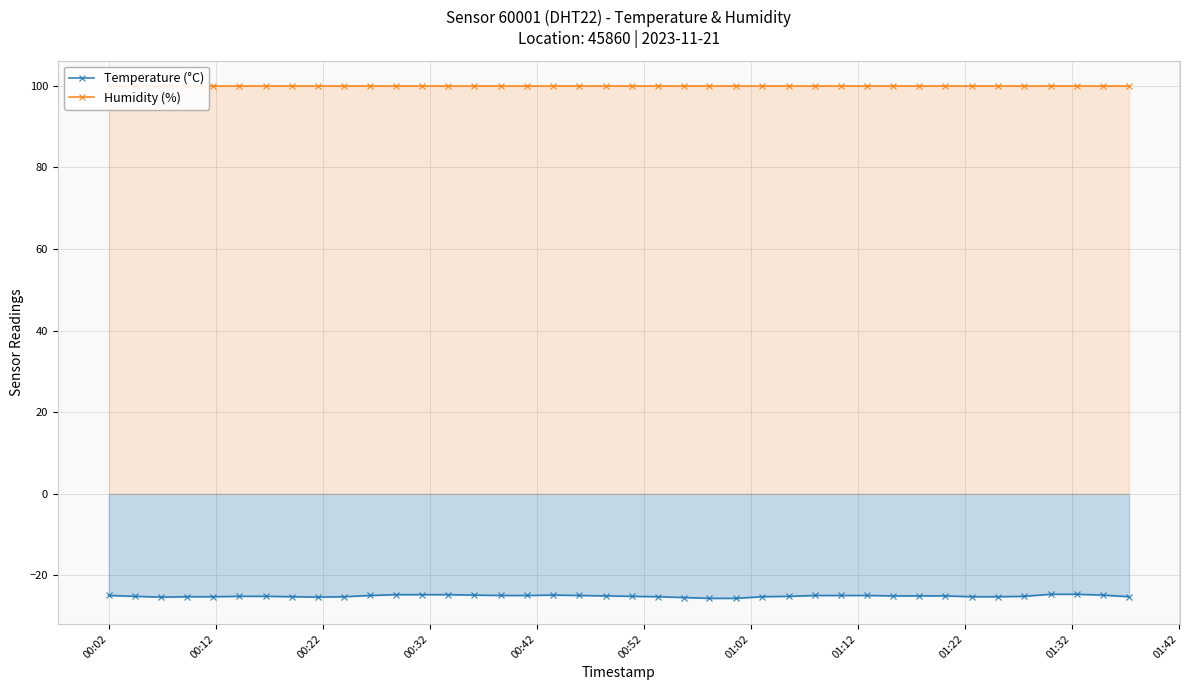

What is the sum of all Humidity (%) values?

3996.0